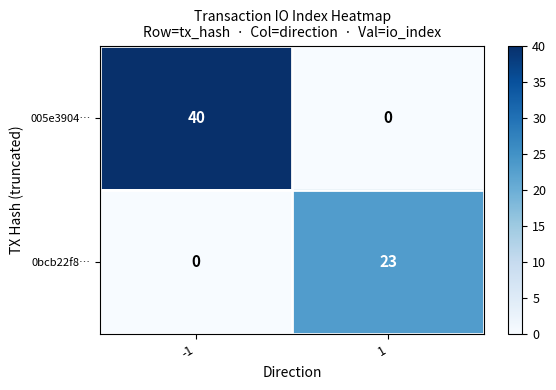

Count the number of data series in this chart.

2